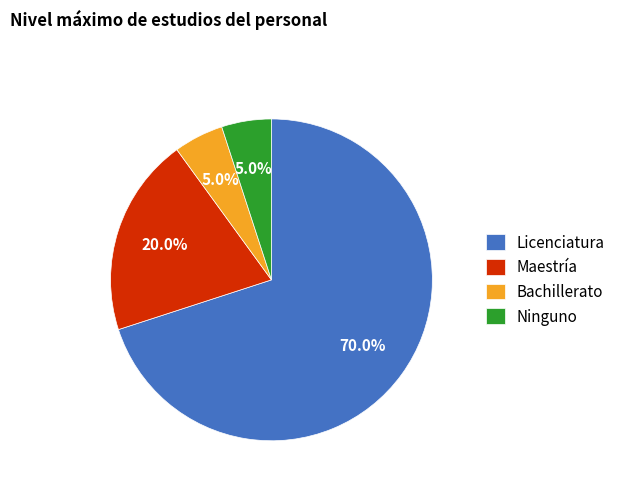

What is the largest slice in the pie chart?

Licenciatura